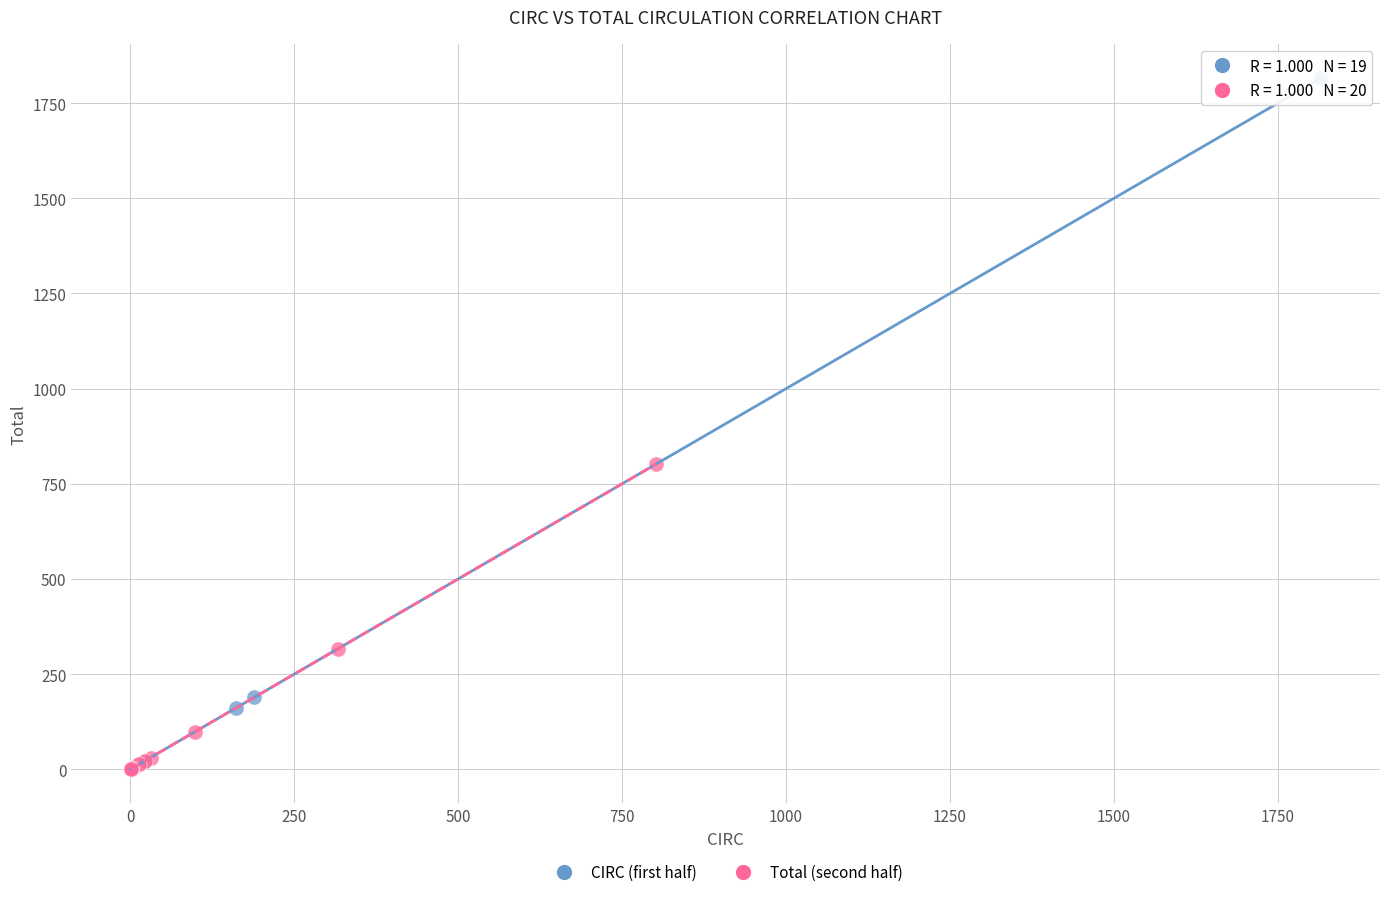

Which series reaches the maximum Y coordinate?

CIRC (first half)